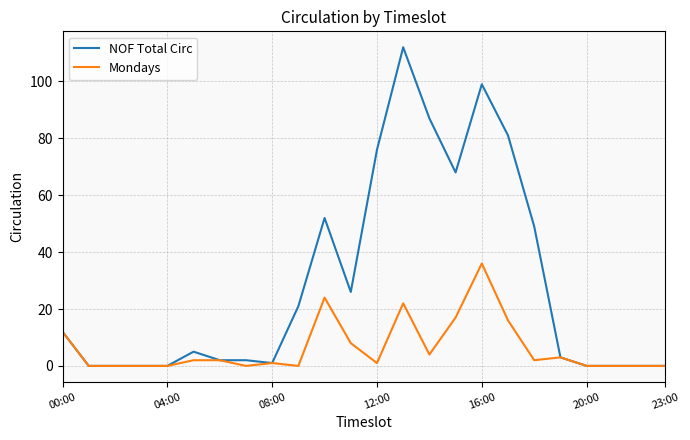

Rank the series by their maximum value, from lowest to highest.

Mondays, NOF Total Circ